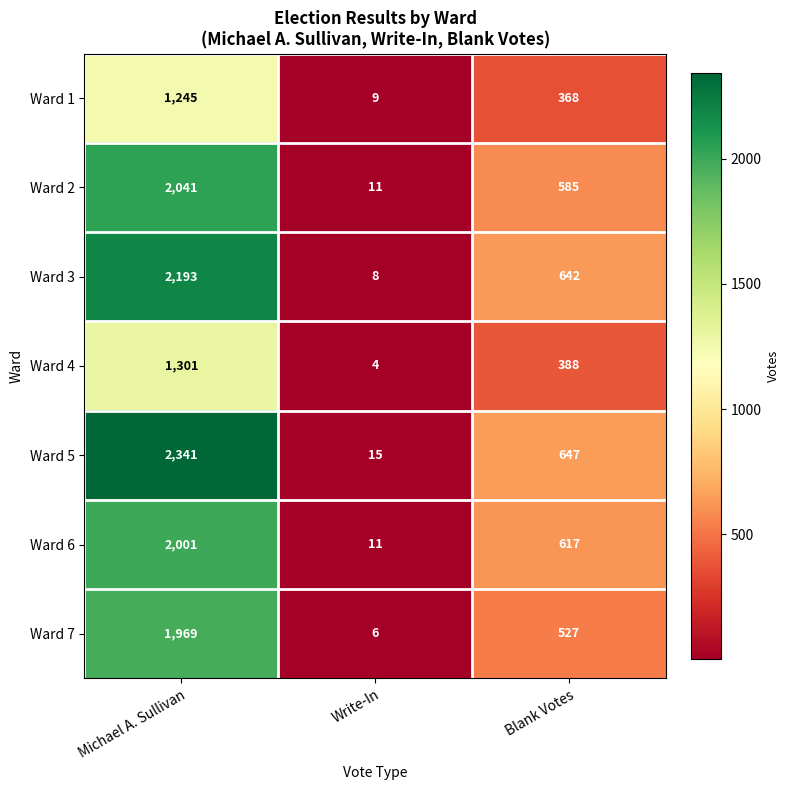

The value of Ward 4 at Michael A. Sullivan is 599. True or false?

False